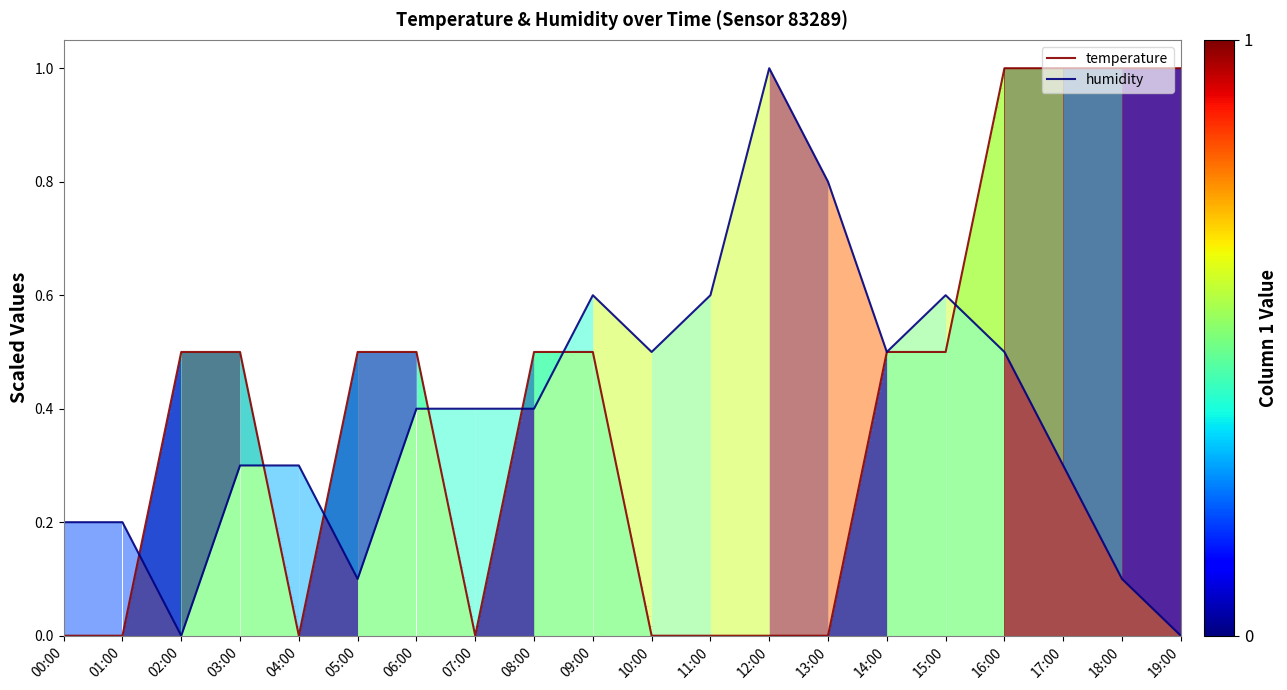

What is the difference between the second highest and second lowest values in the humidity series?

0.8